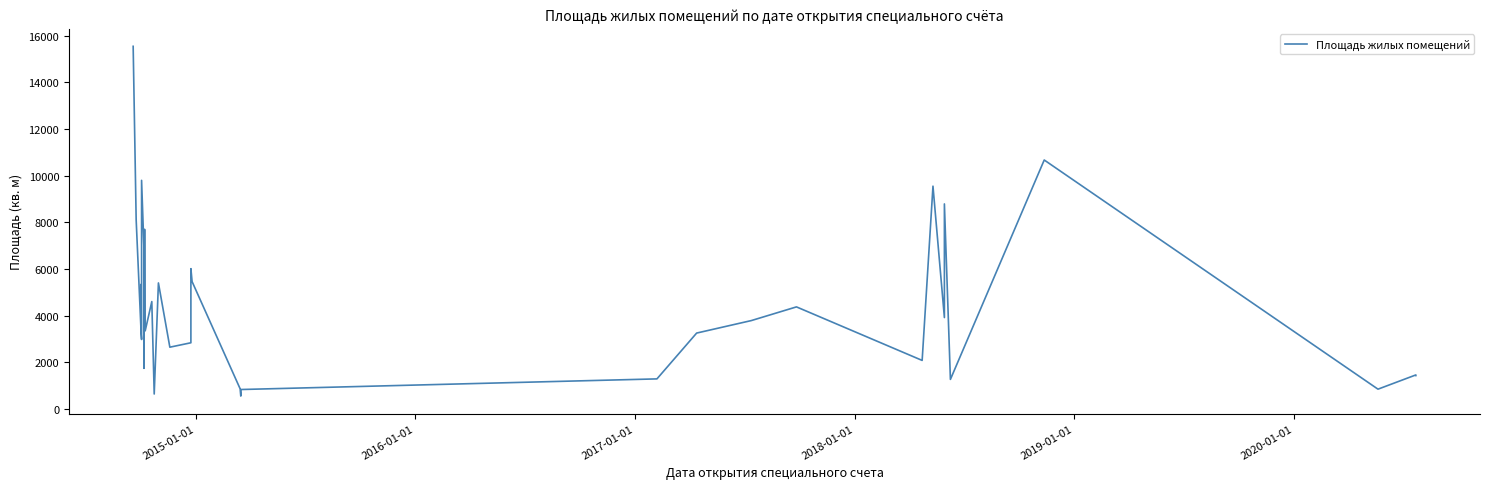

Does the chart have visible grid lines?

No